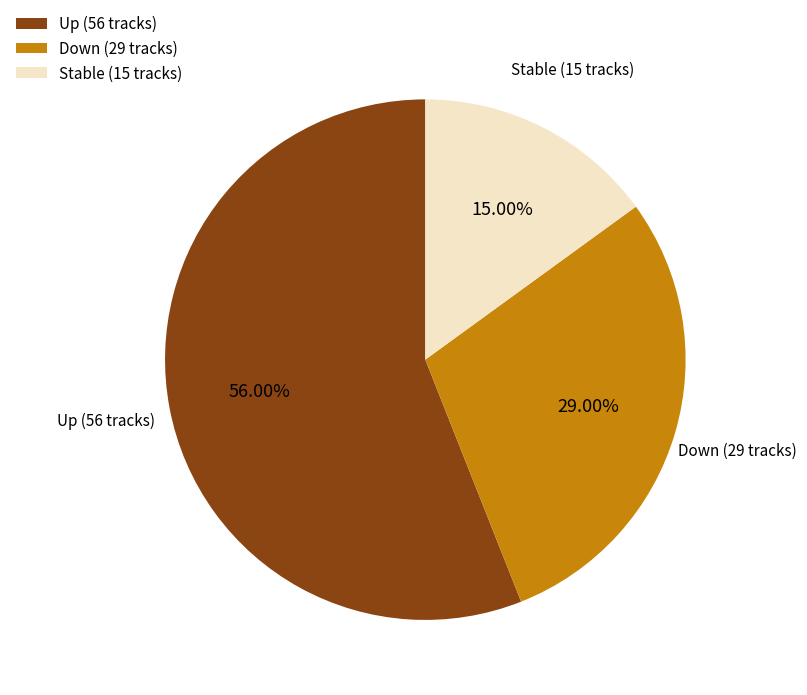

Which has a higher value, Stable (15 tracks) or Down (29 tracks)?

Down (29 tracks)